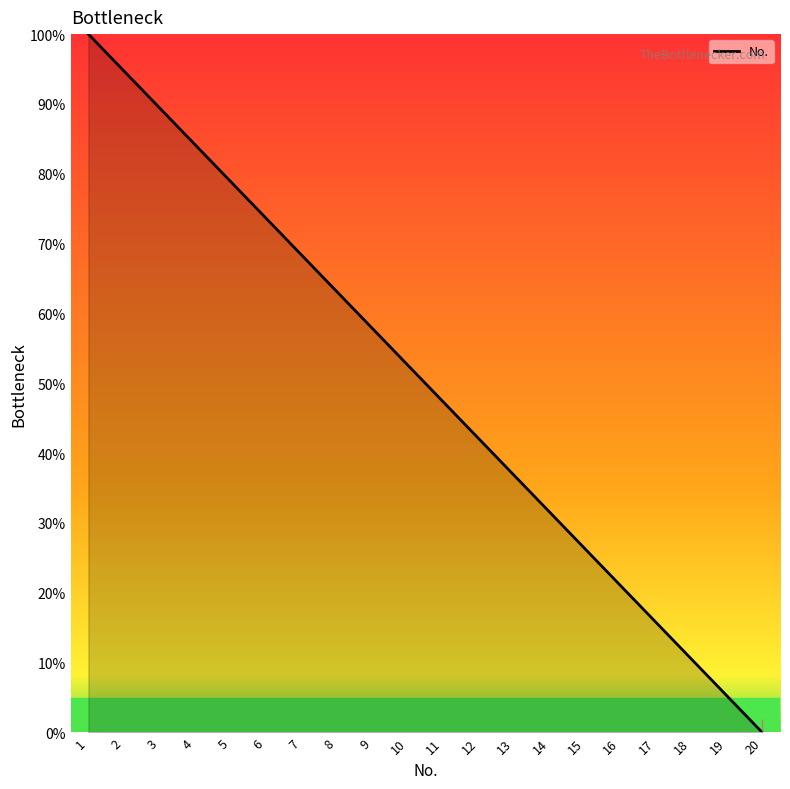

At which category does the chart reach its peak across all series?

1